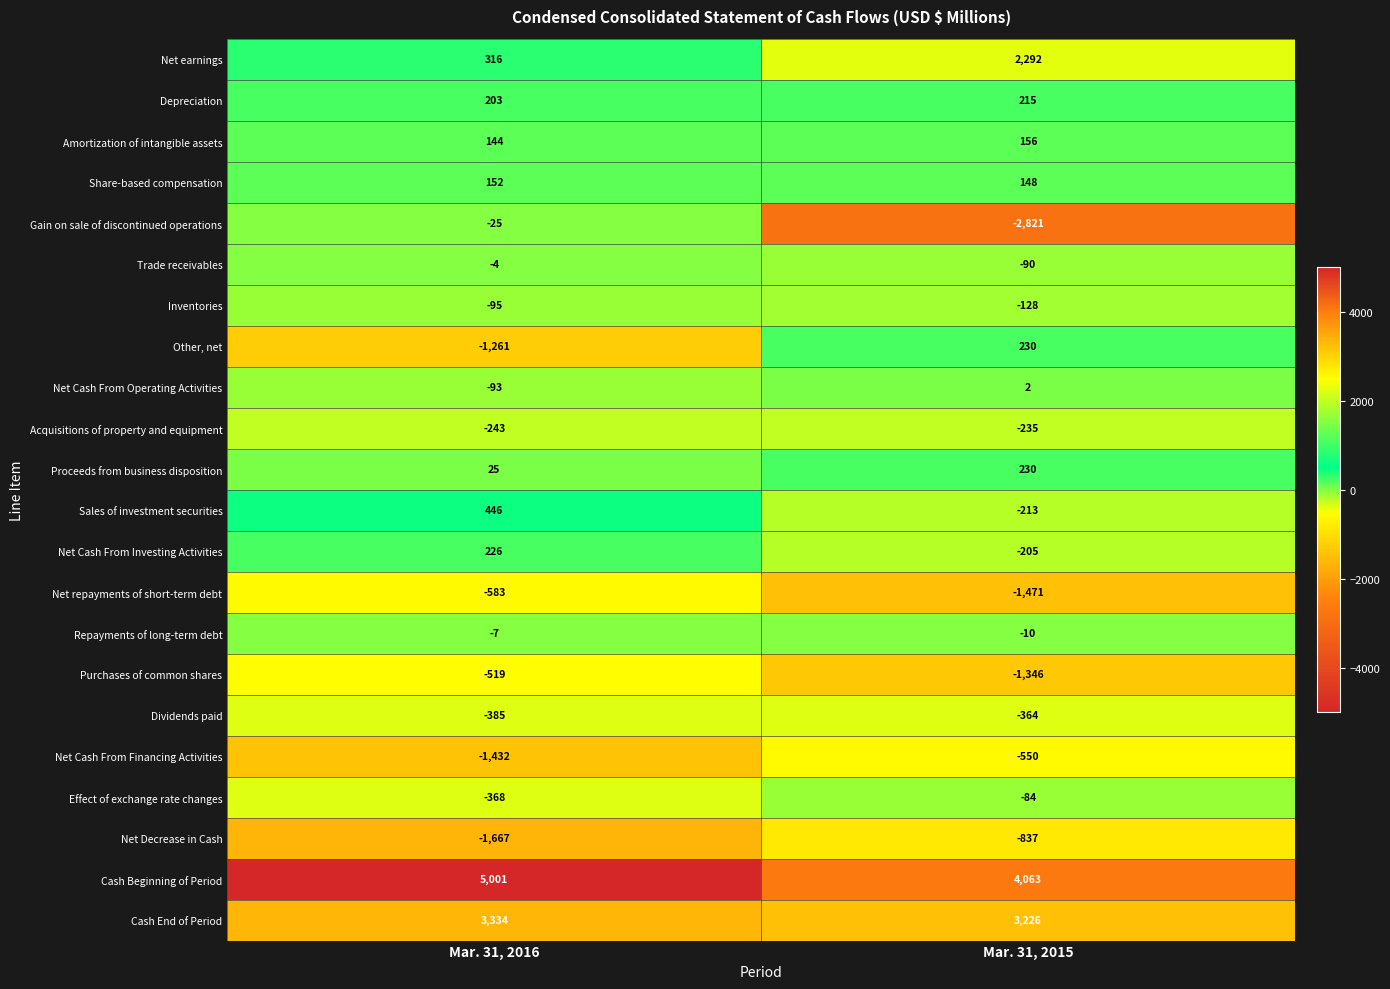

Between Mar. 31, 2016 and Mar. 31, 2015, which series saw the biggest shift?

Gain on sale of discontinued operations